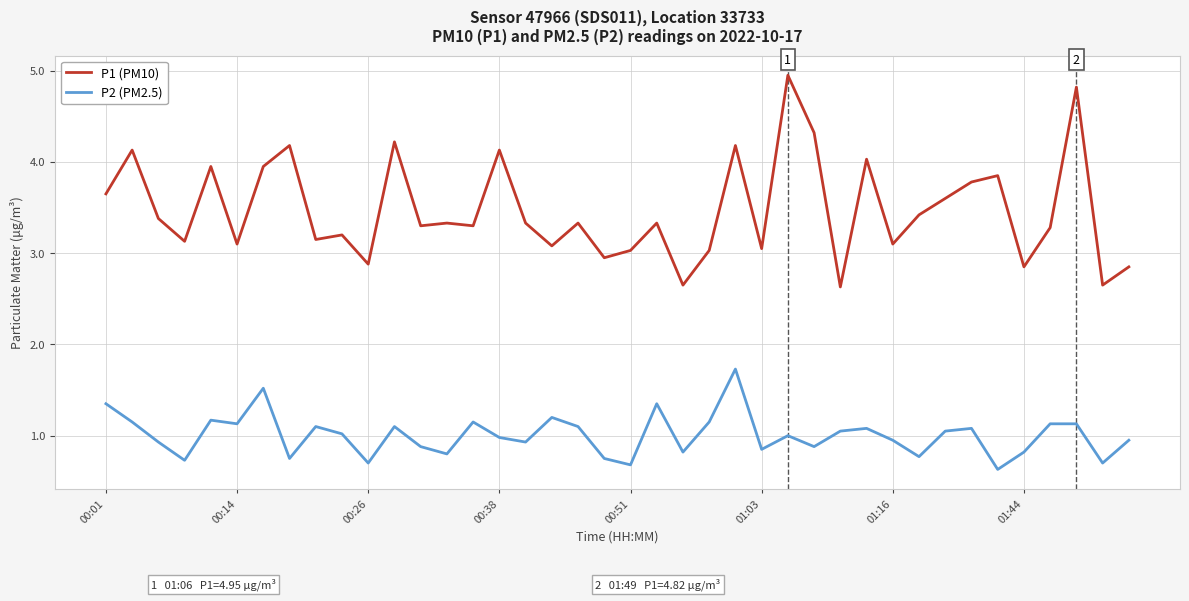

Which series has the widest spread of values?

P1 (PM10)